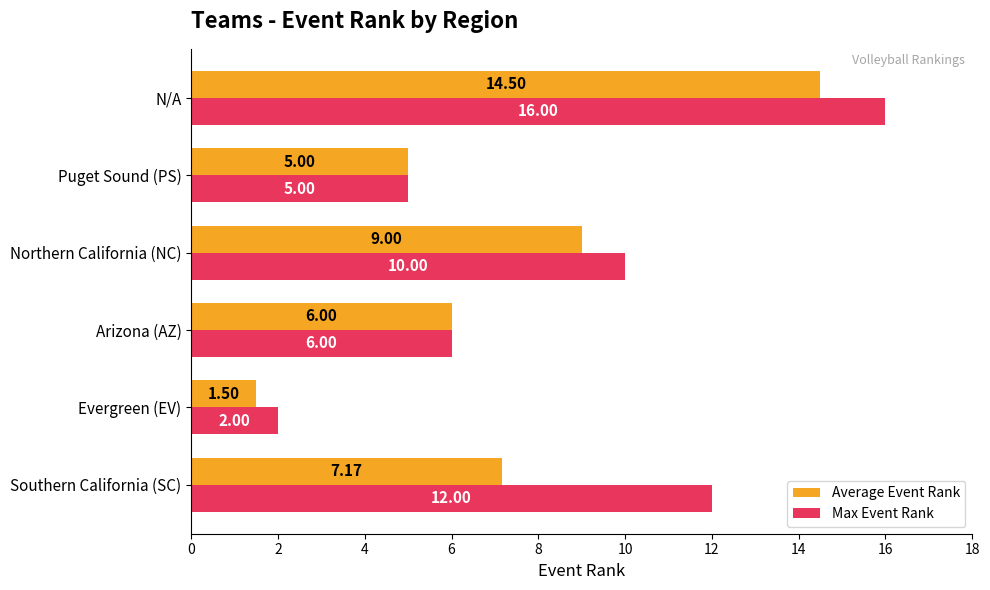

At which category does the chart reach its minimum across all series?

Evergreen (EV)